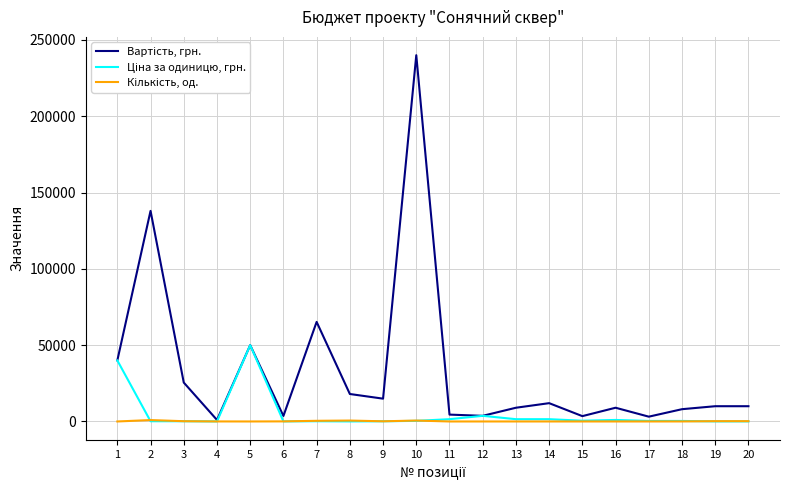

What is the maximum value shown in the chart?

240000